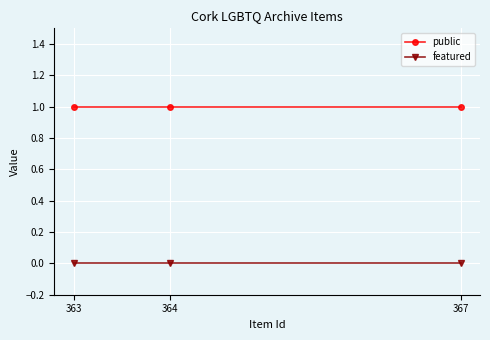

Rank the series by their maximum value, from highest to lowest.

public, featured